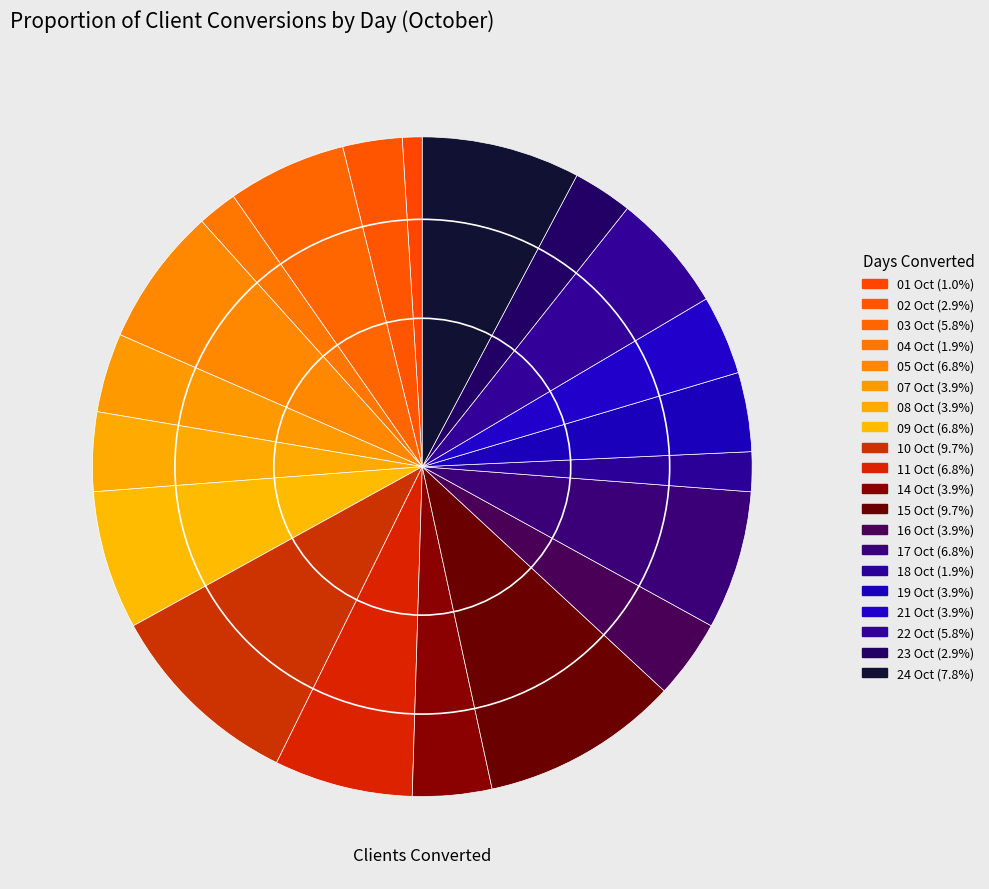

To the nearest percent, what is the combined percentage of 22 Oct and 18 Oct?

8%